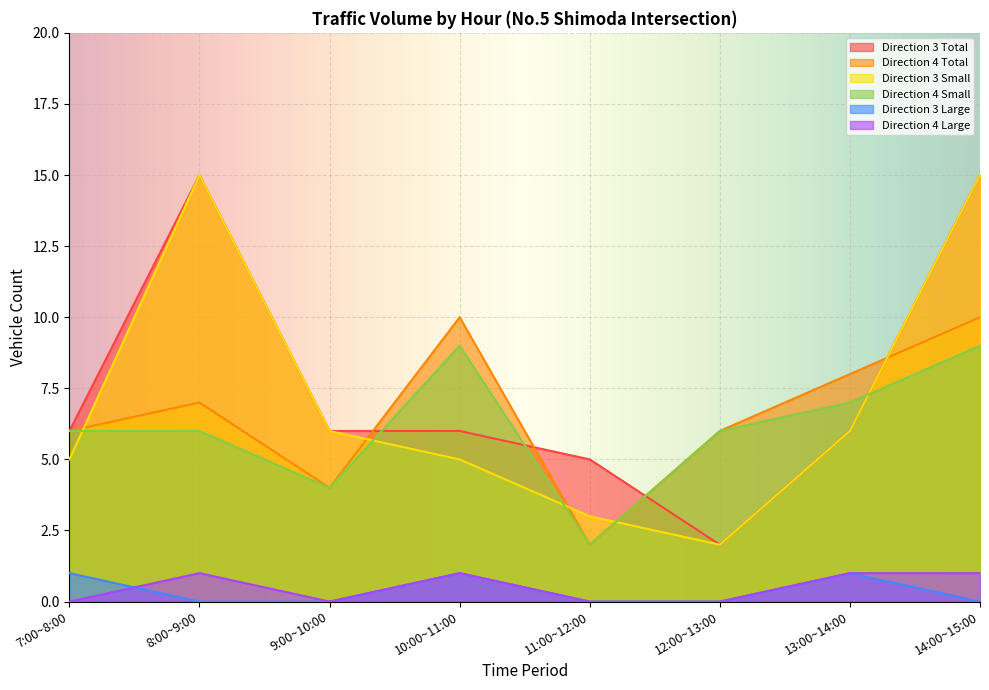

What is the difference between the Direction 4 Total values at 14:00~15:00 and 9:00~10:00?

6